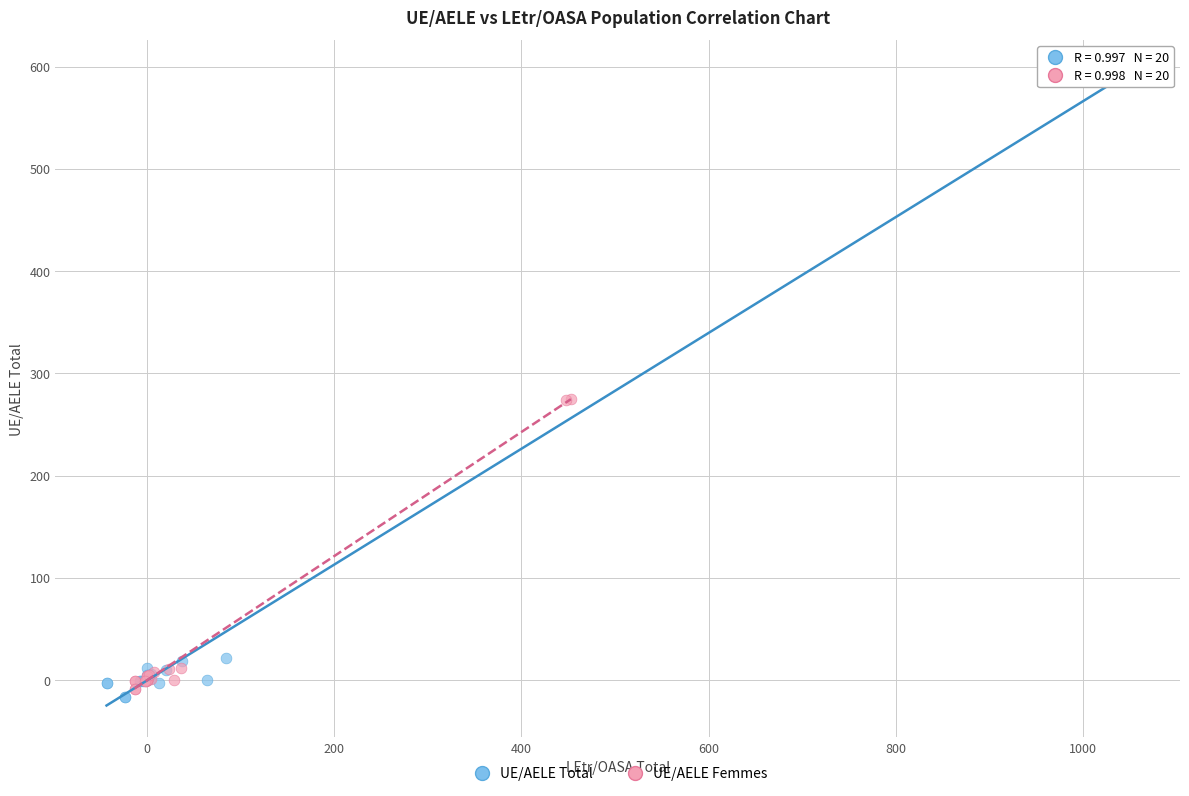

Which series has the widest spread of Y values?

UE/AELE Total